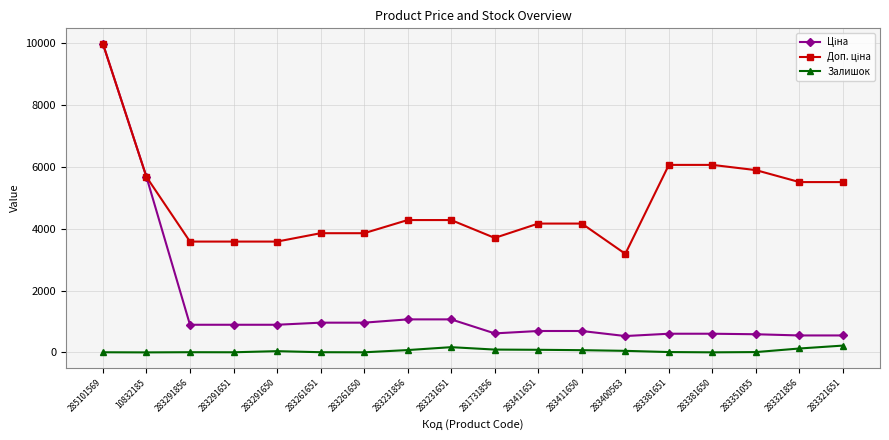

What is the label of the 13th point from the left?

283400563